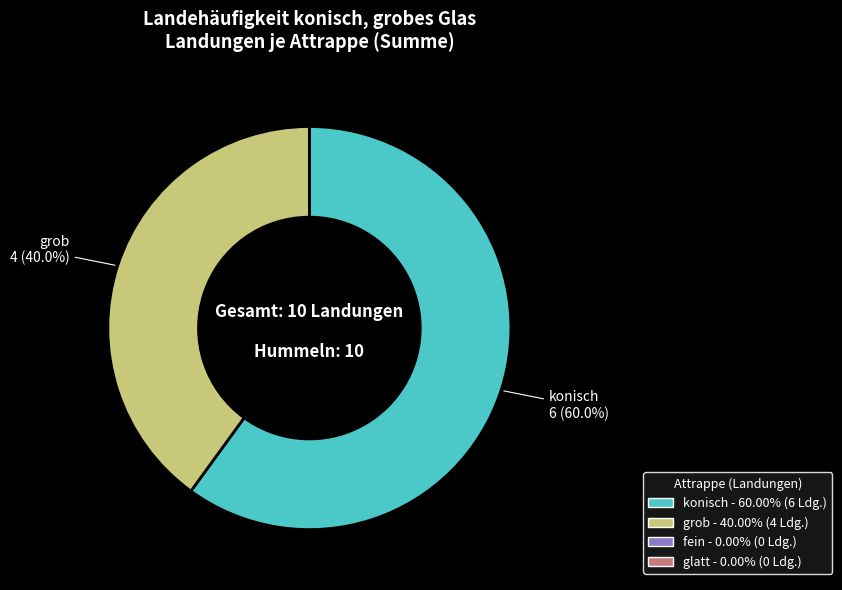

Rank the categories by value from lowest to highest.

fein, glatt, grob, konisch